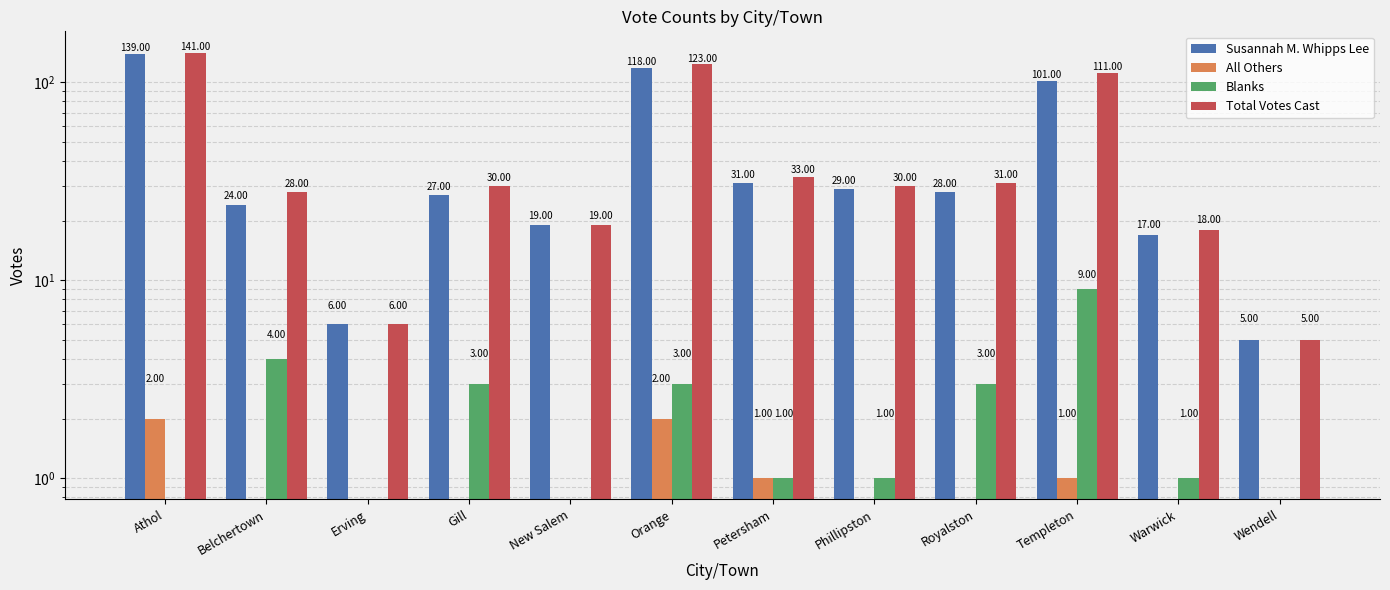

What is the total value across all series at Petersham?

66